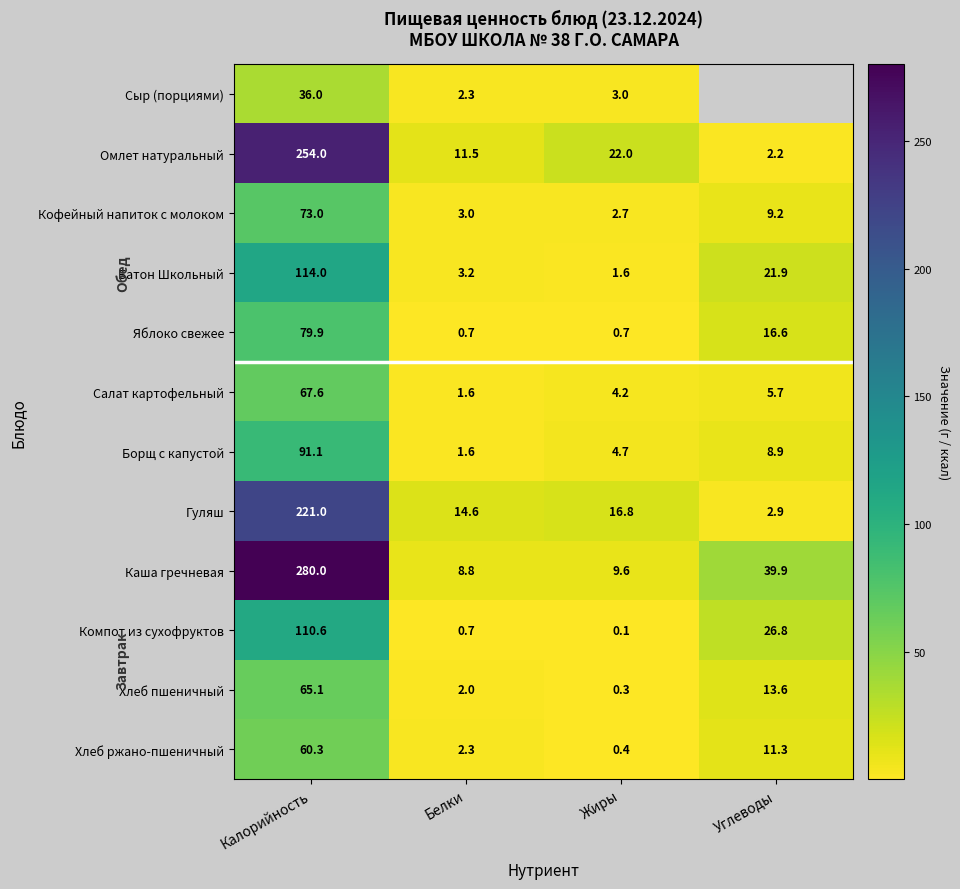

List the labels in order of Омлет натуральный value, largest first.

Калорийность, Жиры, Белки, Углеводы